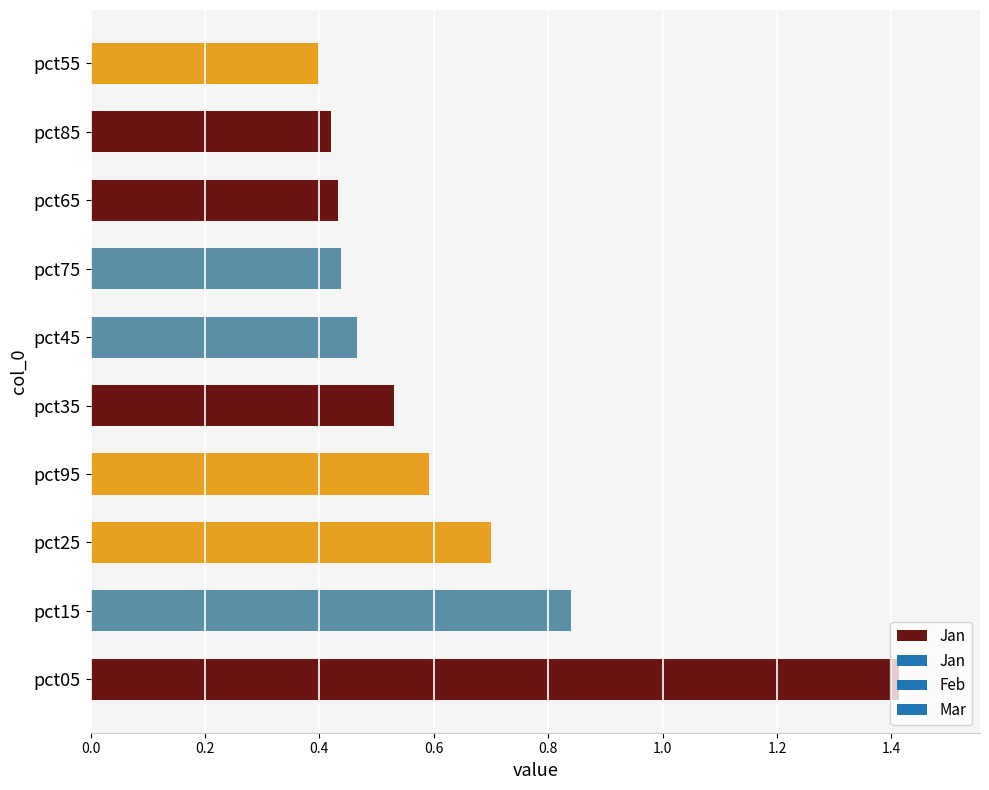

What is the greatest value displayed?

1.4